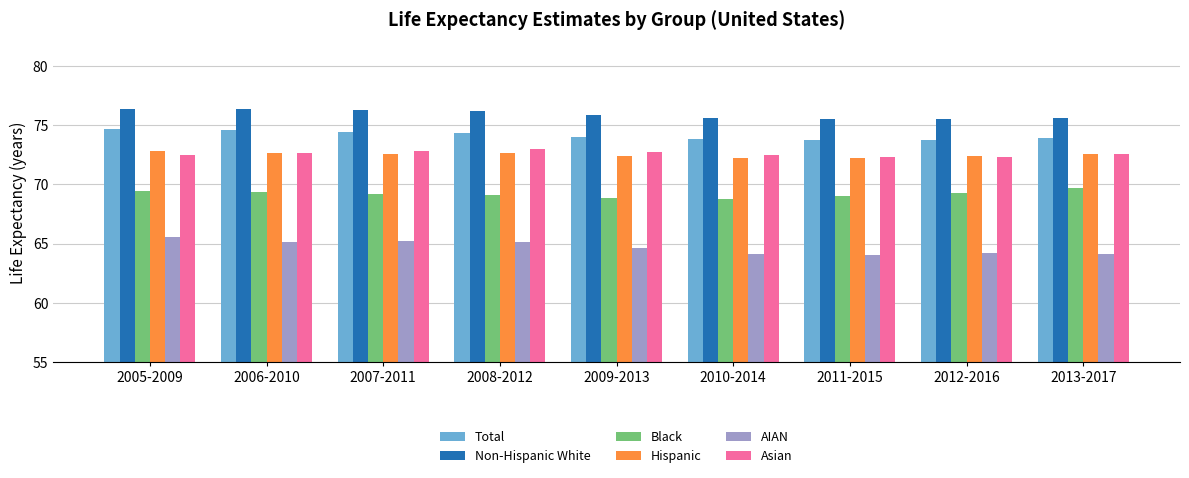

What are all the series names shown in the legend?

Total, Non-Hispanic White, Black, Hispanic, AIAN, Asian